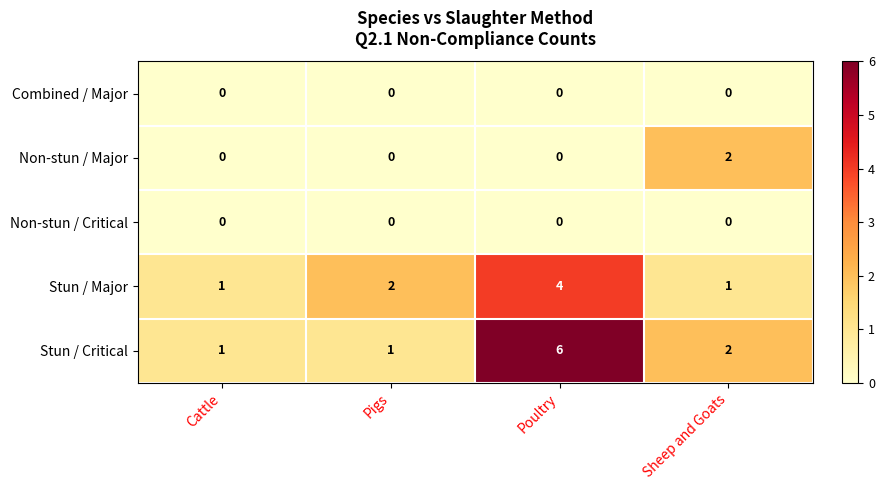

How many categories are shown in the chart?

4